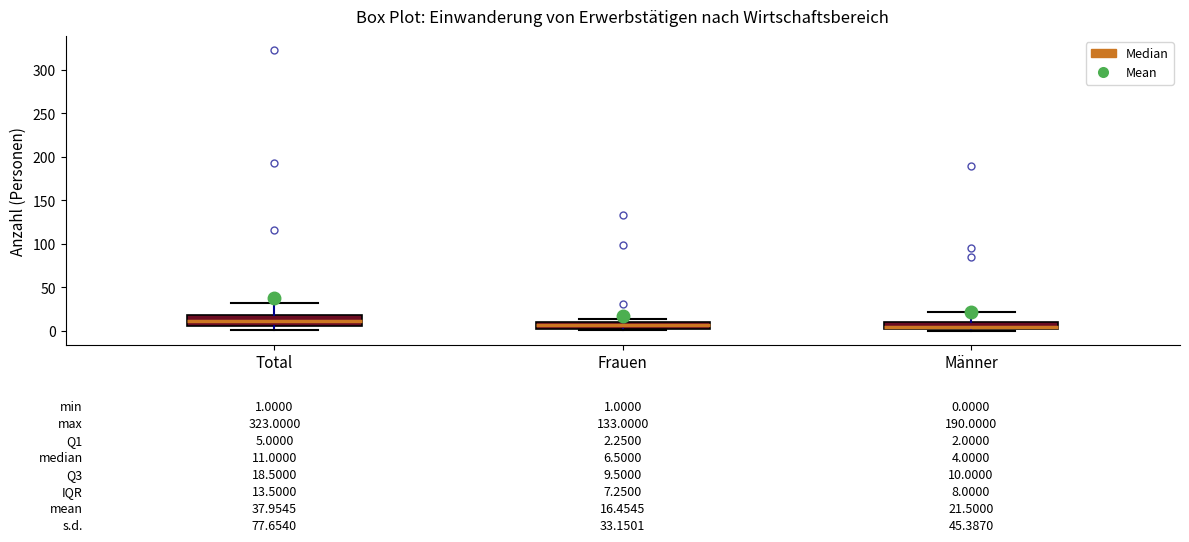

Comparing the boxes themselves (not the whiskers), which one is the tallest?

Total